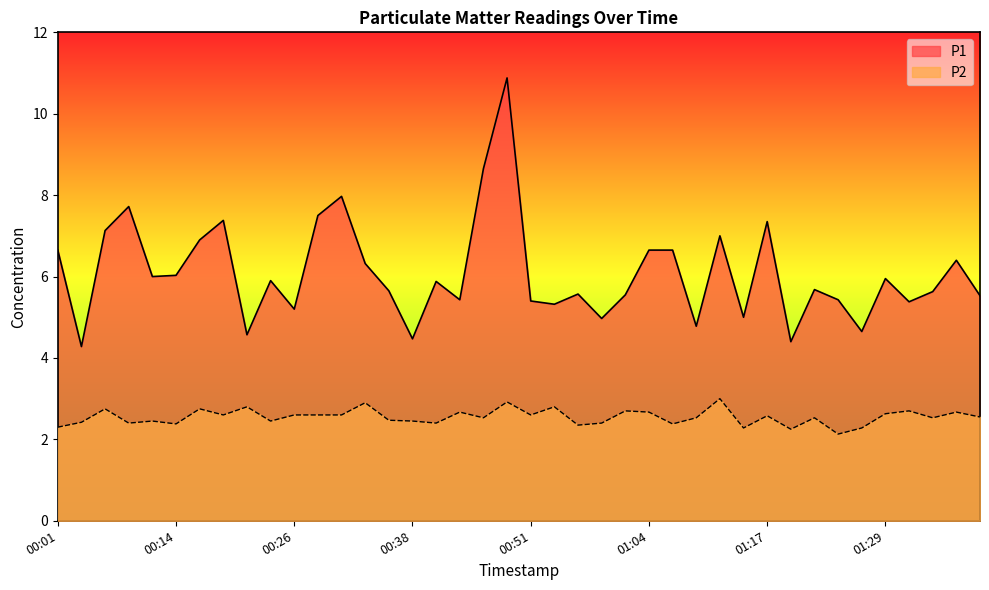

What is the spread (max minus min) of values at 01:29?

3.3